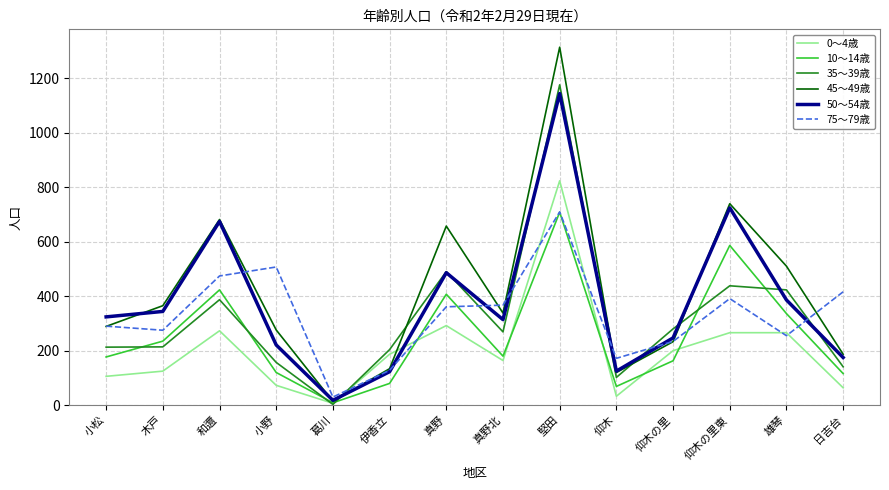

Which series has the widest spread of values?

45～49歳